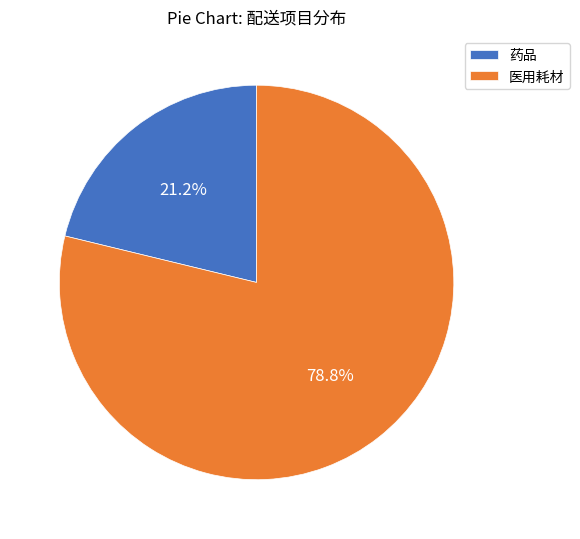

Which category has the biggest portion of the pie?

医用耗材